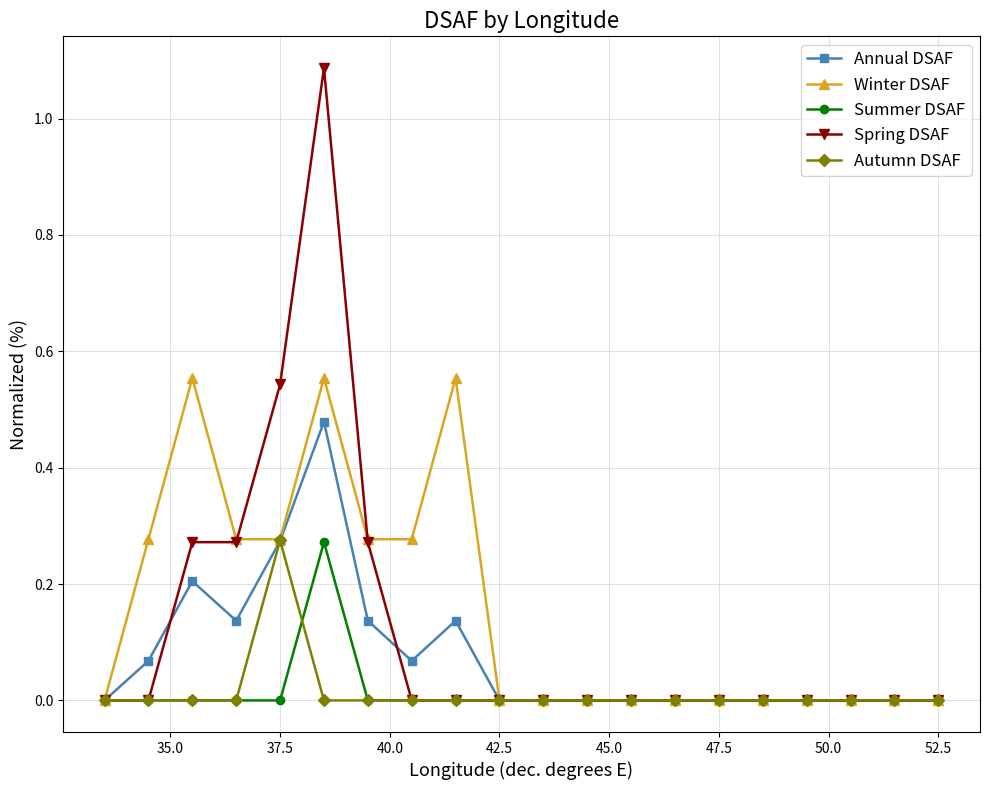

Which series has the widest spread of values?

Spring DSAF